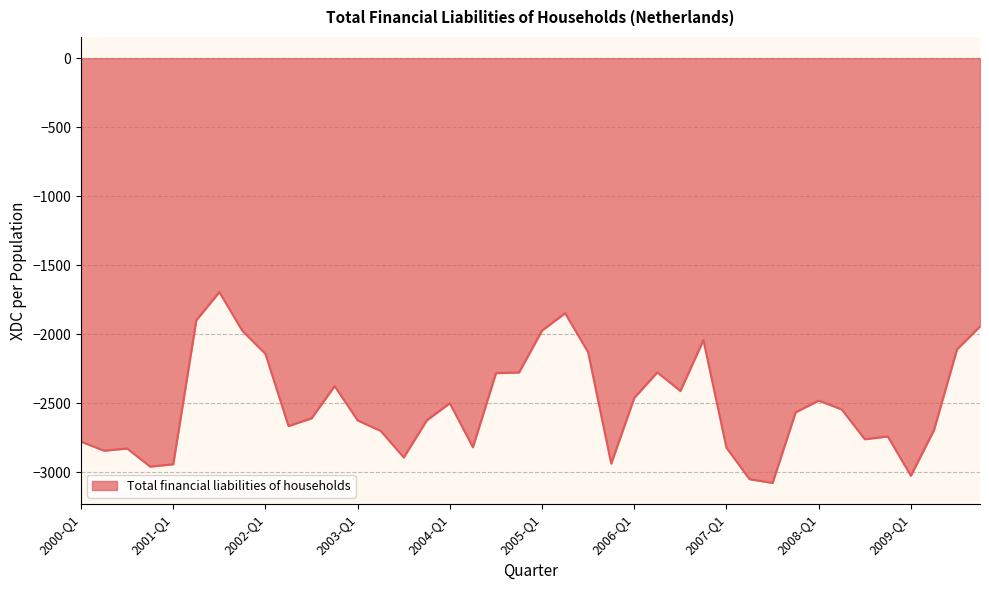

What is the minimum value shown in the chart?

-3077.3